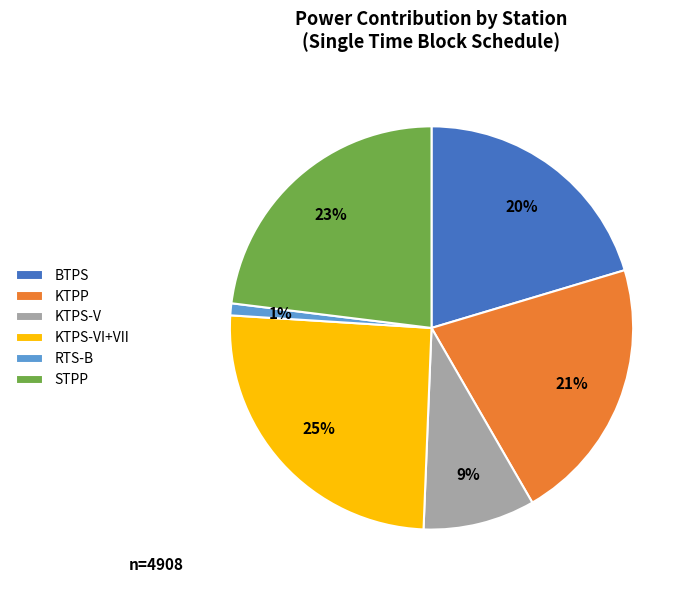

Rank the categories by value from highest to lowest.

KTPS-VI+VII, STPP, KTPP, BTPS, KTPS-V, RTS-B